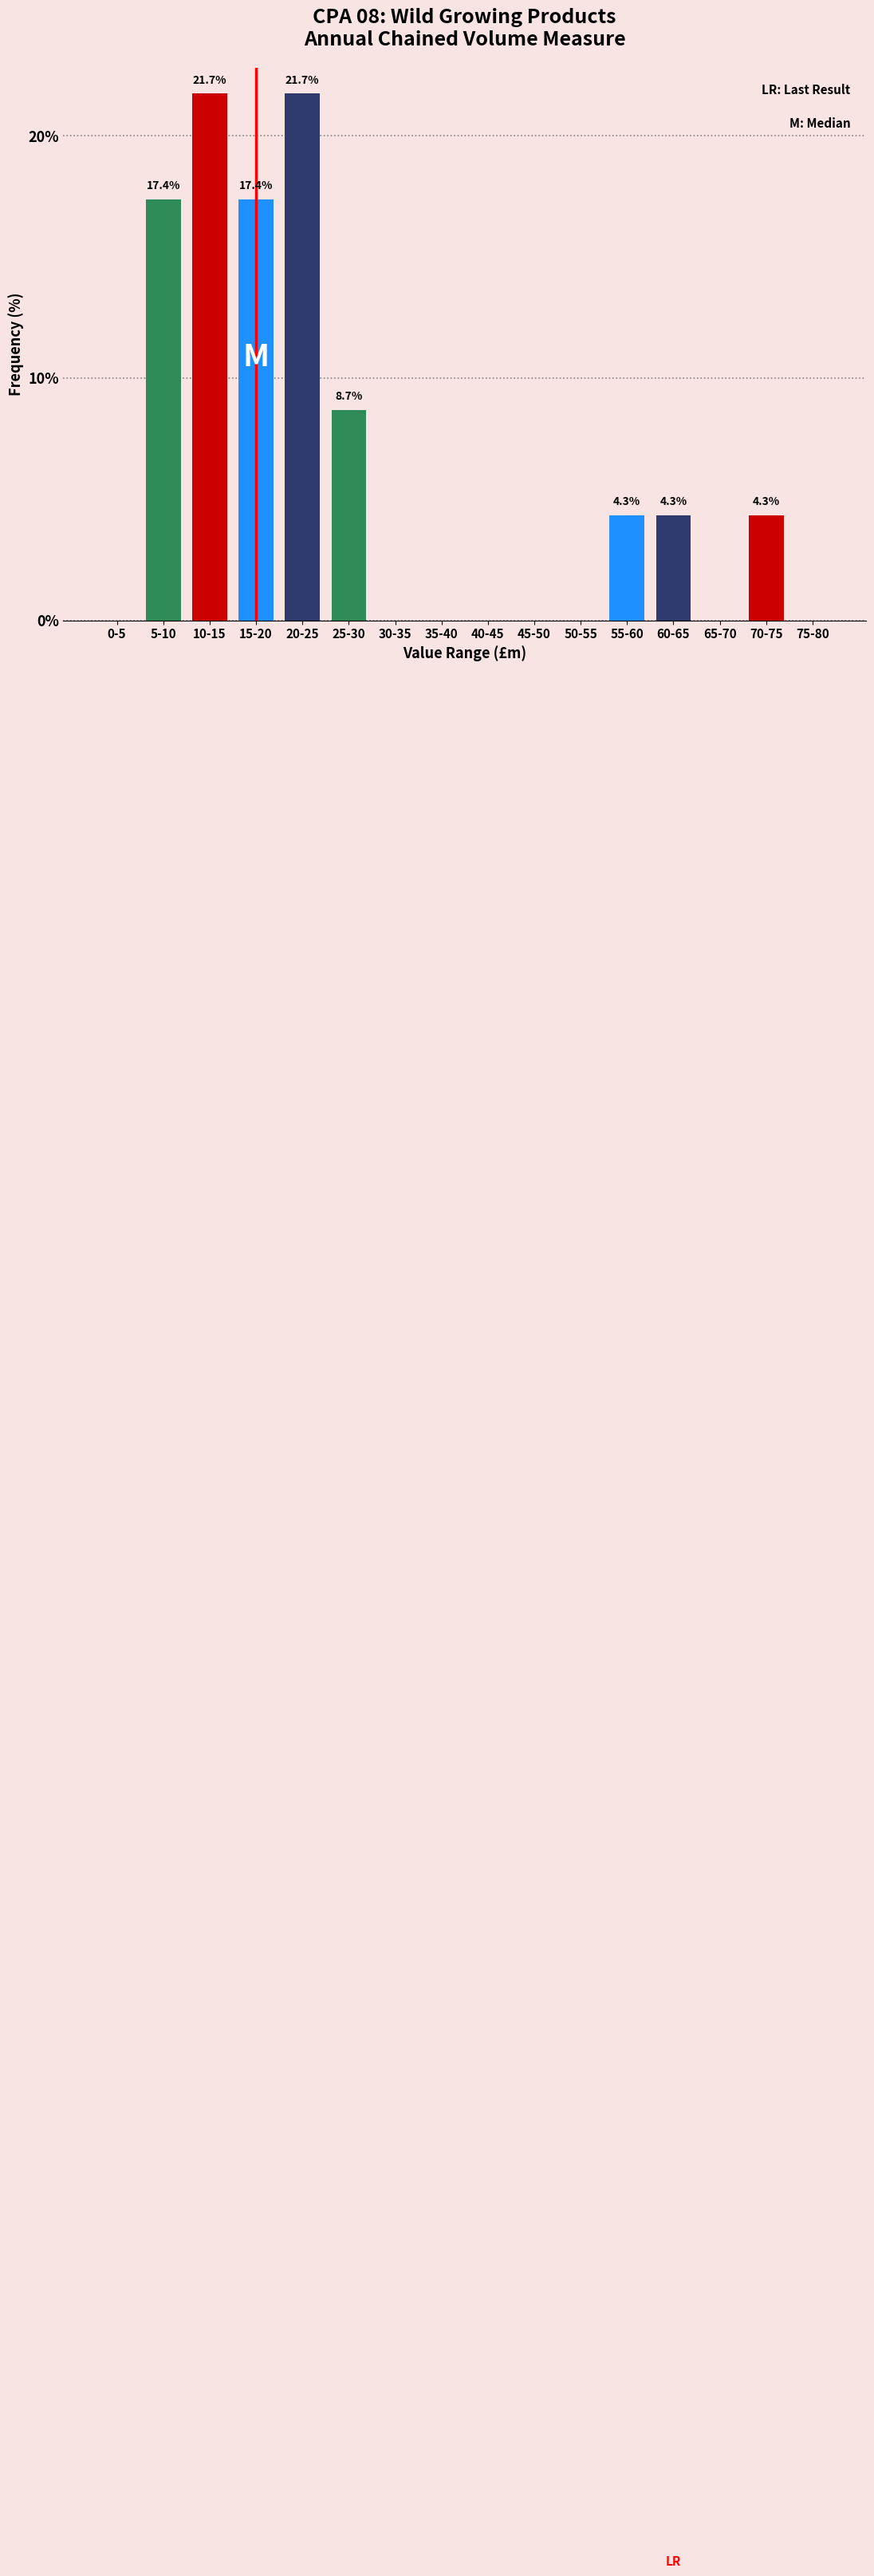

Reading right to left, what are all the values shown in this chart?

75-80=0.0	70-75=4.3	65-70=0.0	60-65=4.3	55-60=4.3	50-55=0.0	45-50=0.0	40-45=0.0	35-40=0.0	30-35=0.0	25-30=8.7	20-25=21.7	15-20=17.4	10-15=21.7	5-10=17.4	0-5=0.0